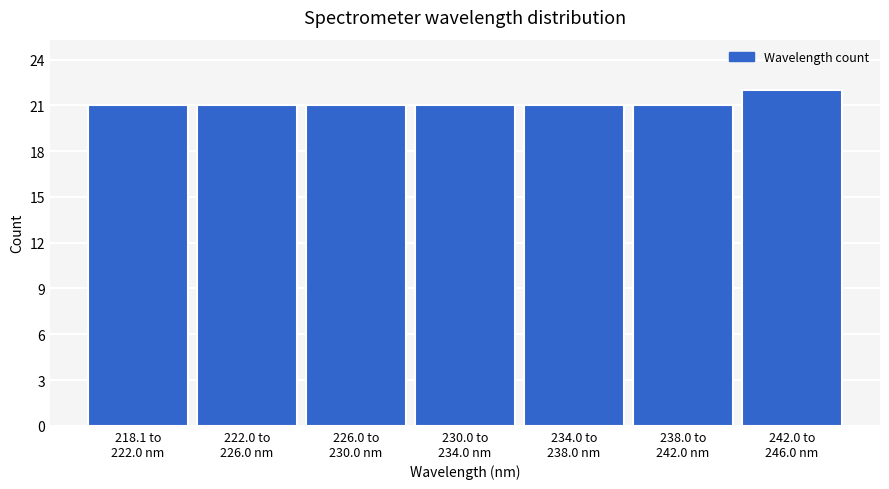

Reading left to right, extract all data points from this chart.

21	21	21	21	21	21	22